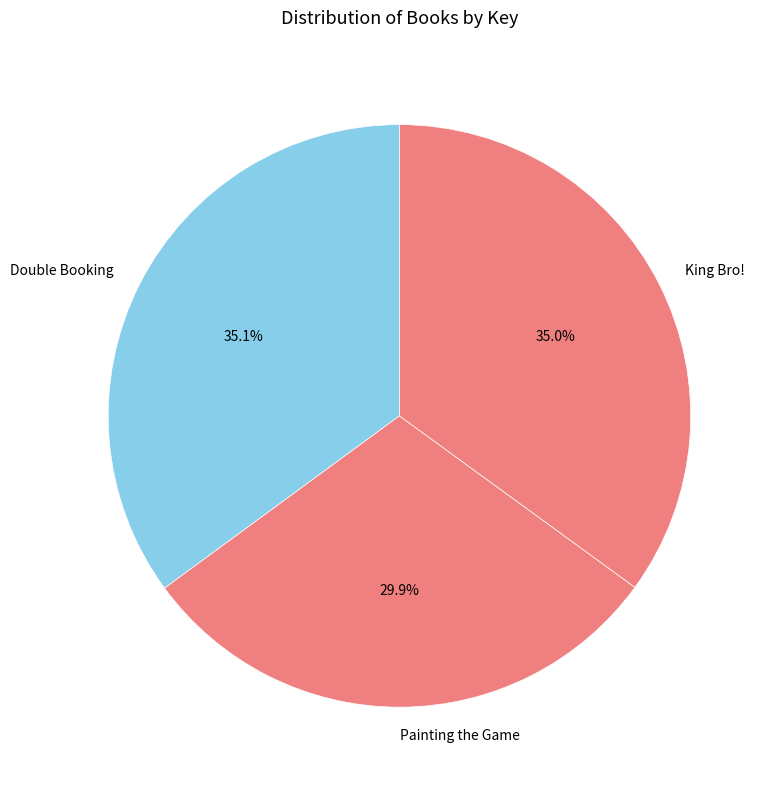

Is Painting the Game the majority of the pie?

No